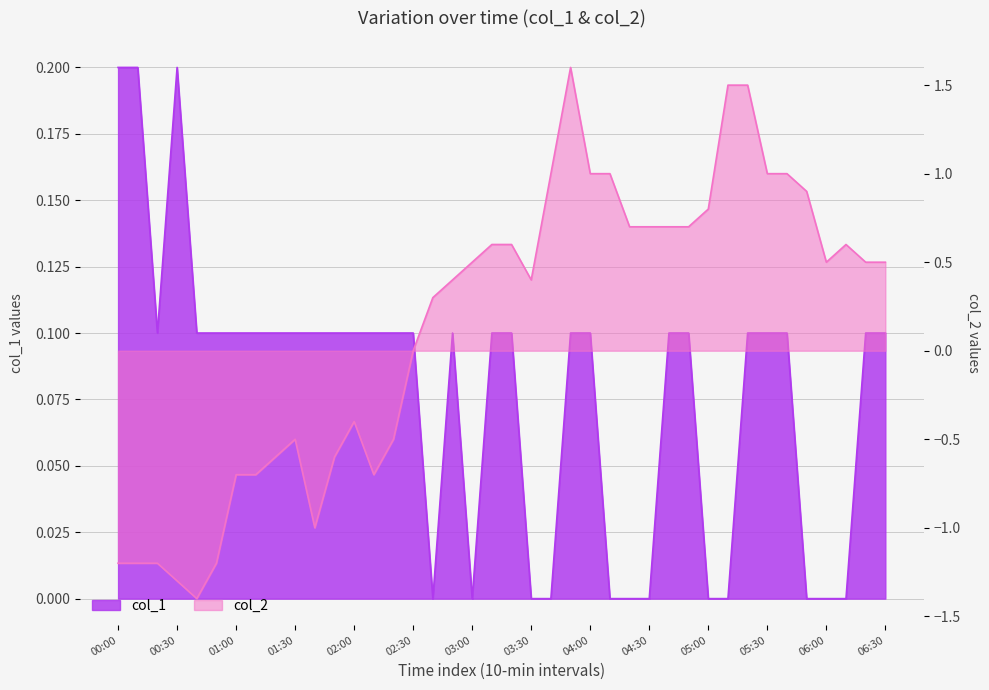

Reading right to left, transcribe all the data shown in this chart.

col_1: 0.1	0.1	0.0	0.0	0.0	0.1	0.1	0.1	0.0	0.0	0.1	0.1	0.0	0.0	0.0	0.1	0.1	0.0	0.0	0.1	0.1	0.0	0.1	0.0	0.1	0.1	0.1	0.1	0.1	0.1	0.1	0.1	0.1	0.1	0.1	0.1	0.2	0.1	0.2	0.2
col_2: 0.5	0.5	0.6	0.5	0.9	1.0	1.0	1.5	1.5	0.8	0.7	0.7	0.7	0.7	1.0	1.0	1.6	1.0	0.4	0.6	0.6	0.5	0.4	0.3	0.0	-0.5	-0.7	-0.4	-0.6	-1.0	-0.5	-0.6	-0.7	-0.7	-1.2	-1.4	-1.3	-1.2	-1.2	-1.2